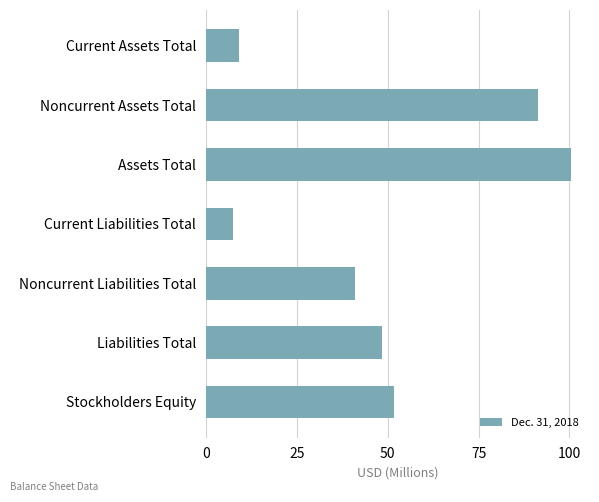

What is the label of the 7th bar from the top?

Stockholders Equity